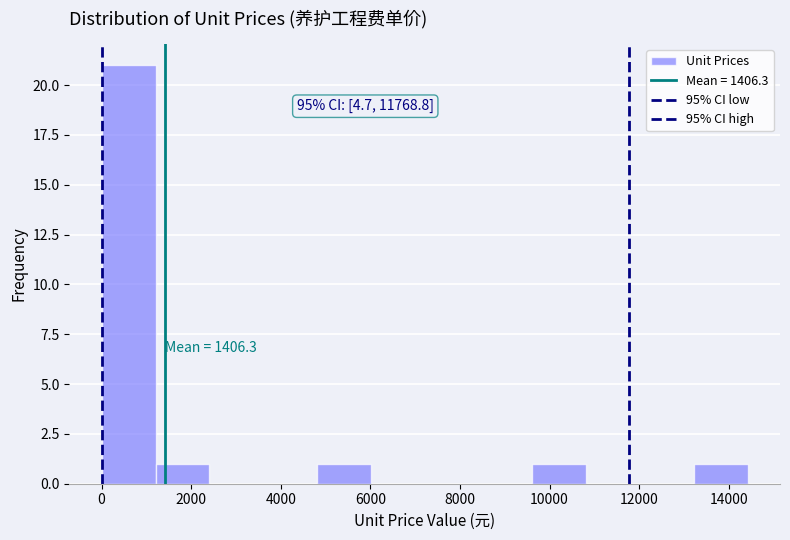

Which range on the x-axis has the tallest bar?

0 to 1200